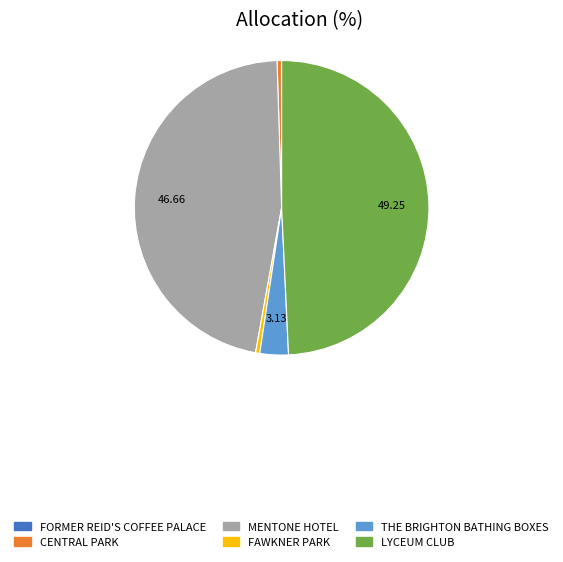

Does CENTRAL PARK account for over 50% of the chart?

No